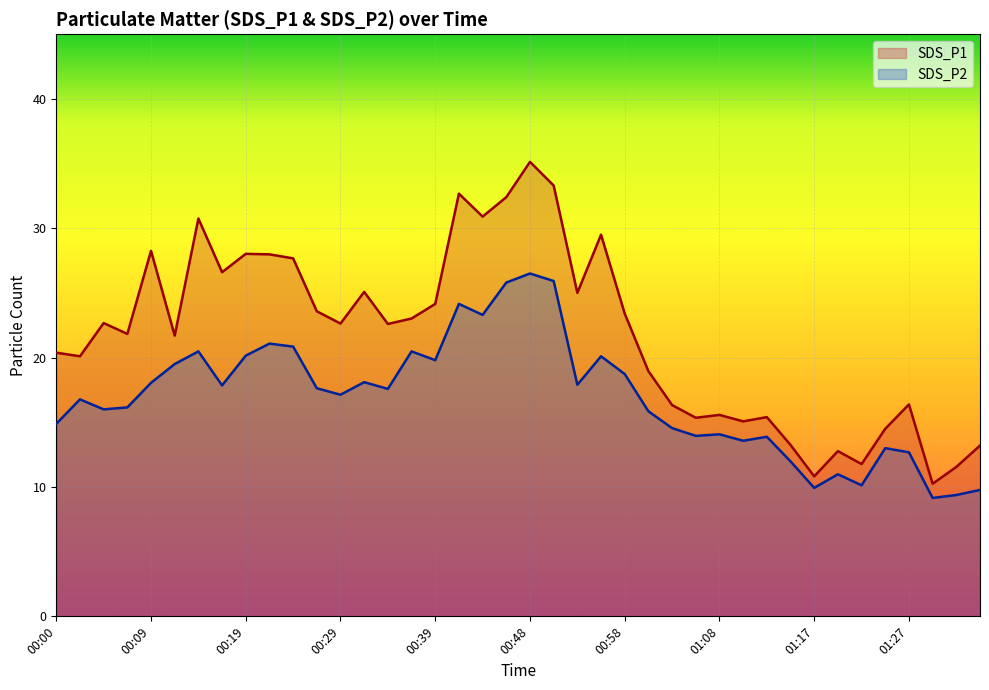

Reading left to right, transcribe all the data shown in this chart.

SDS_P1: 00:00=20.4	00:02=20.1	00:05=22.7	00:07=21.8	00:09=28.2	00:12=21.7	00:14=30.8	00:17=26.6	00:19=28.0	00:22=28.0	00:24=27.7	00:26=23.6	00:29=22.6	00:31=25.1	00:34=22.6	00:36=23.0	00:39=24.1	00:41=32.7	00:43=30.9	00:46=32.4	00:48=35.1	00:51=33.3	00:53=25.0	00:56=29.5	00:58=23.4	01:00=18.9	01:03=16.3	01:05=15.3	01:08=15.6	01:10=15.1	01:13=15.4	01:15=13.2	01:17=10.8	01:20=12.8	01:22=11.8	01:25=14.5	01:27=16.4	01:30=10.2	01:32=11.6	01:34=13.2
SDS_P2: 00:00=14.9	00:02=16.8	00:05=16.0	00:07=16.1	00:09=18.1	00:12=19.5	00:14=20.5	00:17=17.9	00:19=20.1	00:22=21.1	00:24=20.9	00:26=17.6	00:29=17.1	00:31=18.1	00:34=17.6	00:36=20.5	00:39=19.8	00:41=24.1	00:43=23.3	00:46=25.8	00:48=26.5	00:51=25.9	00:53=17.9	00:56=20.1	00:58=18.7	01:00=15.8	01:03=14.6	01:05=13.9	01:08=14.1	01:10=13.6	01:13=13.9	01:15=12.0	01:17=9.9	01:20=11.0	01:22=10.1	01:25=13.0	01:27=12.7	01:30=9.2	01:32=9.4	01:34=9.8